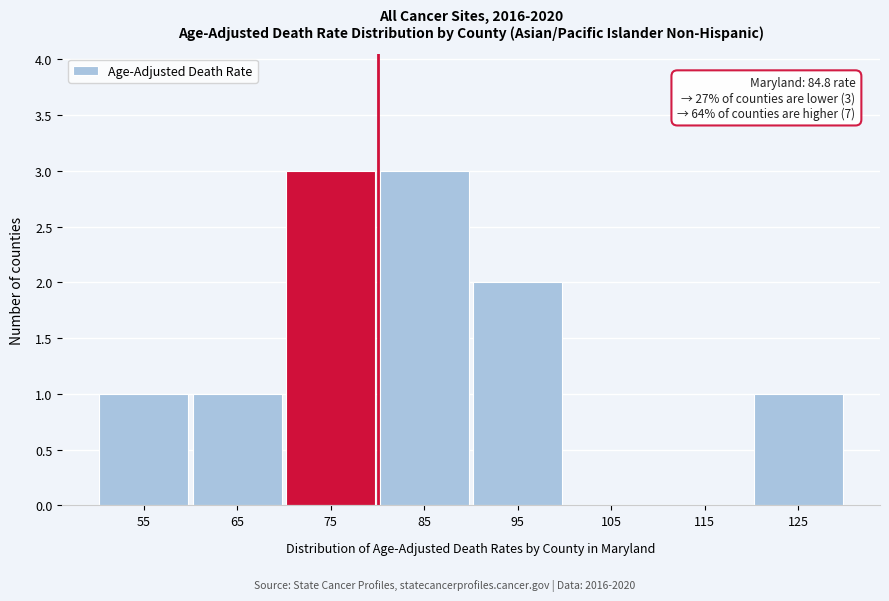

Reading left to right, extract all data points from this chart.

55=1	65=1	75=3	85=3	95=2	105=0	115=0	125=1